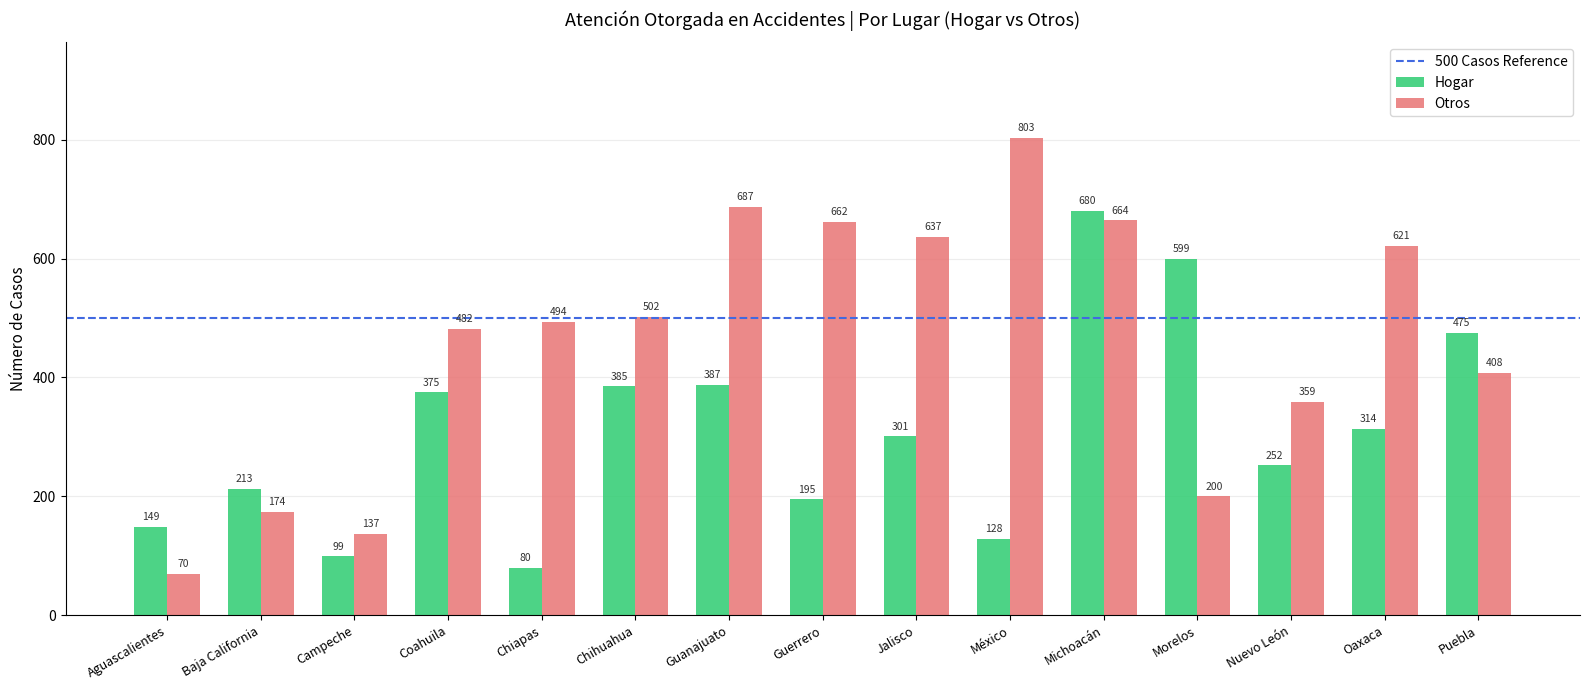

Which series has the largest total across all categories?

Otros